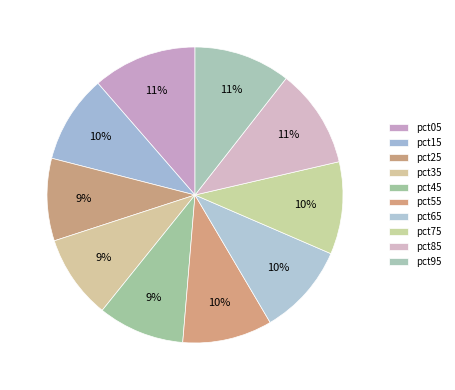

How many segments does this pie chart have?

10